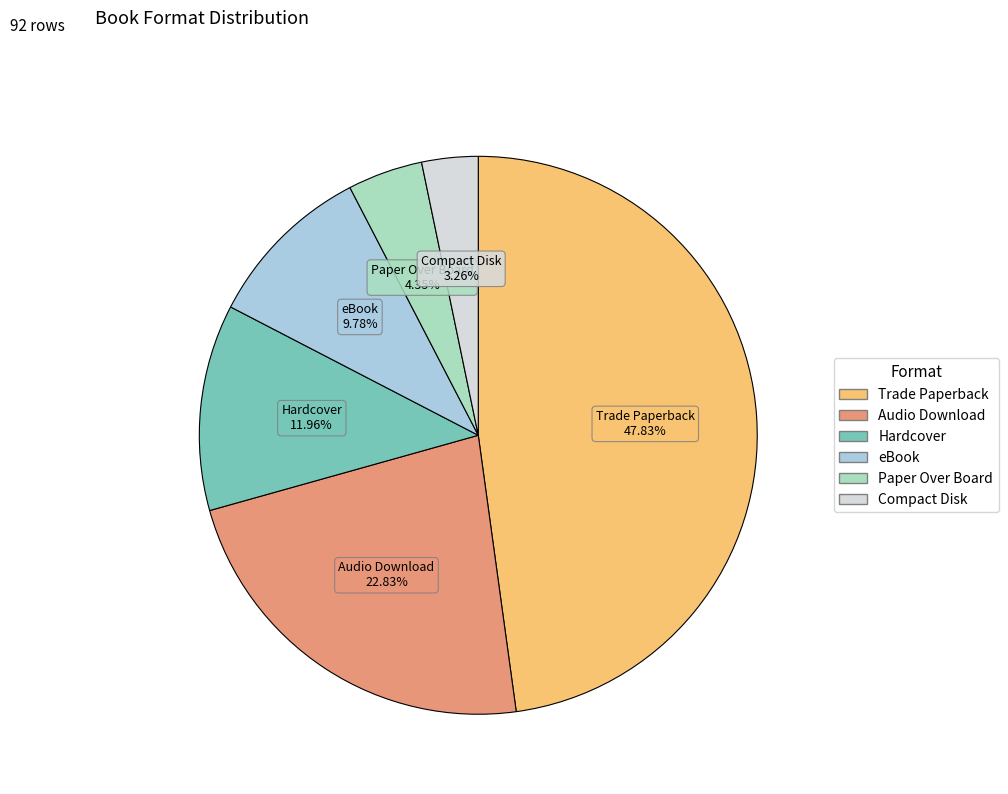

Which category has the biggest portion of the pie?

Trade Paperback